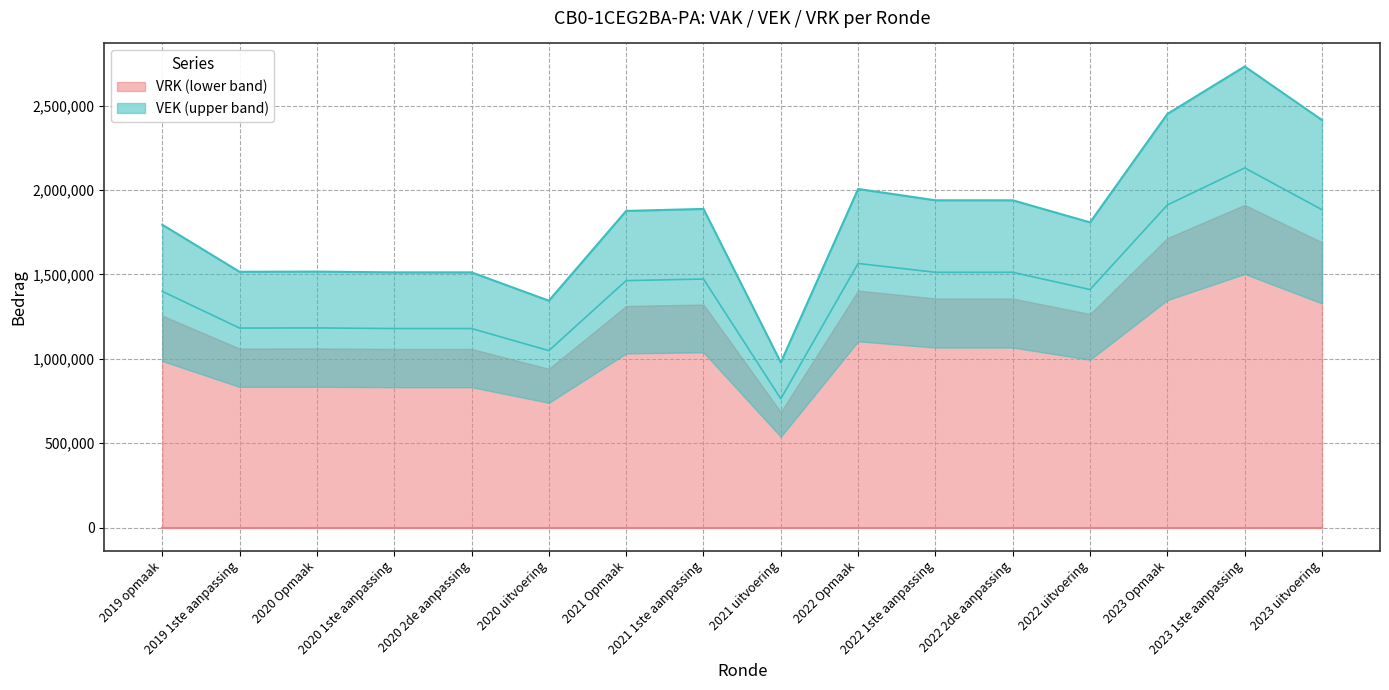

What is the difference between the maximum and minimum values?

1753199